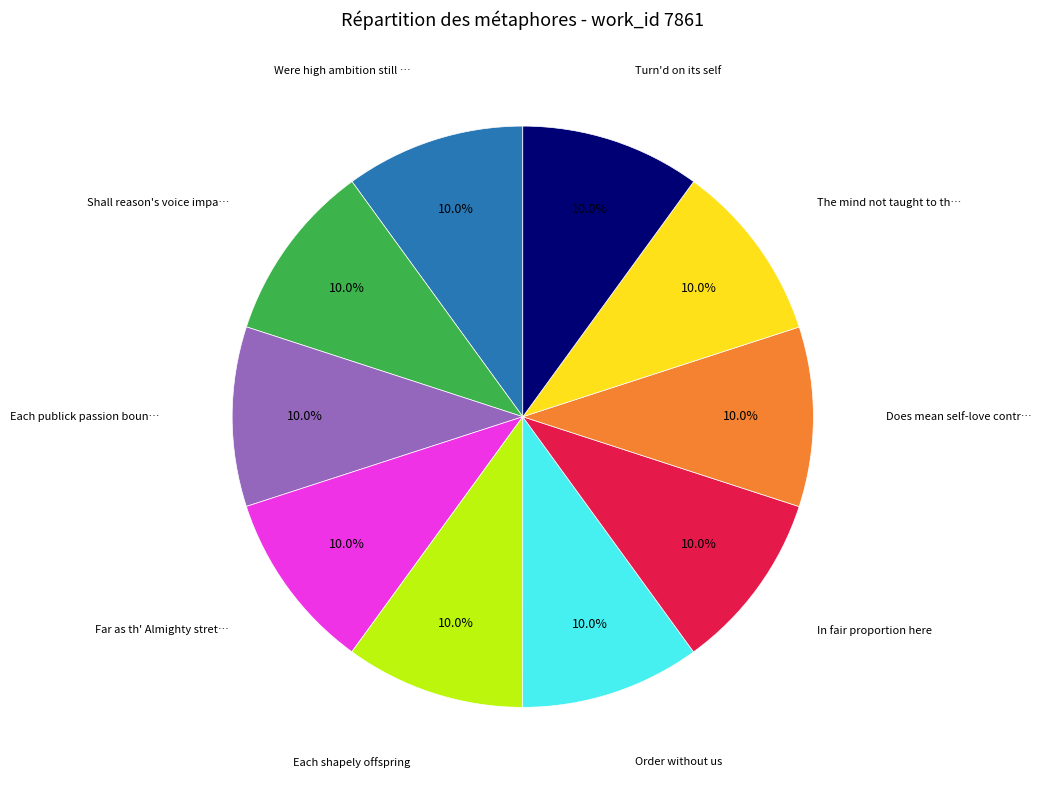

Does any single category account for the majority?

No